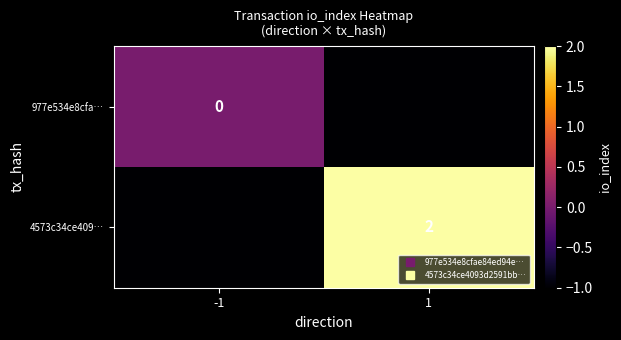

How many values in the 4573c34ce409… series are below 2?

1